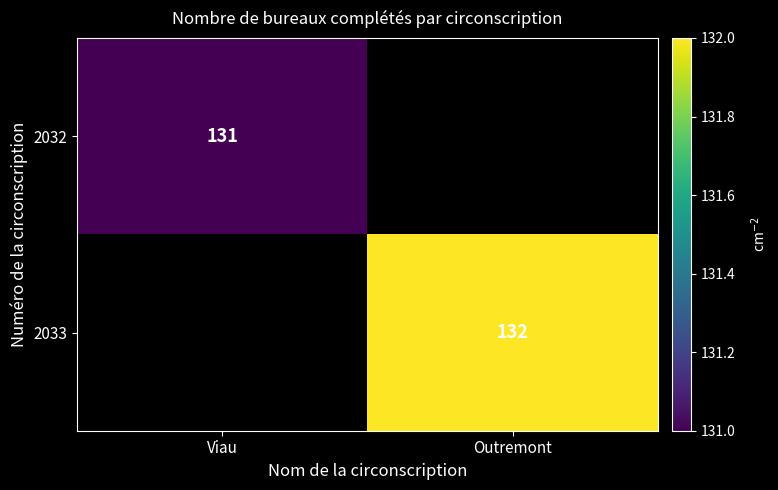

The 2033 series shows 132 at Outremont. True or false?

True